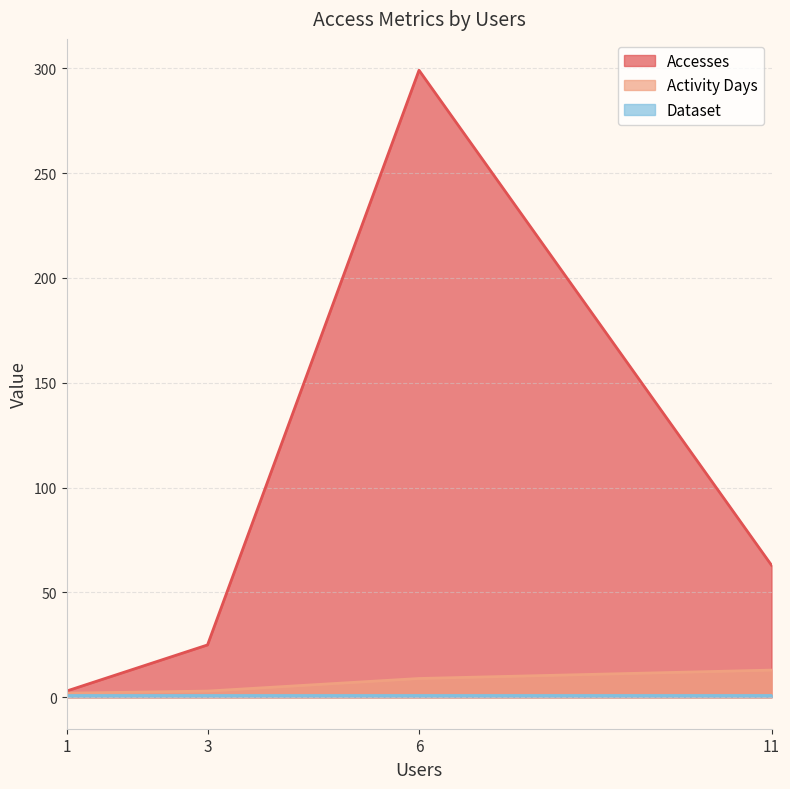

What is the difference between the highest and lowest values at 1?

2